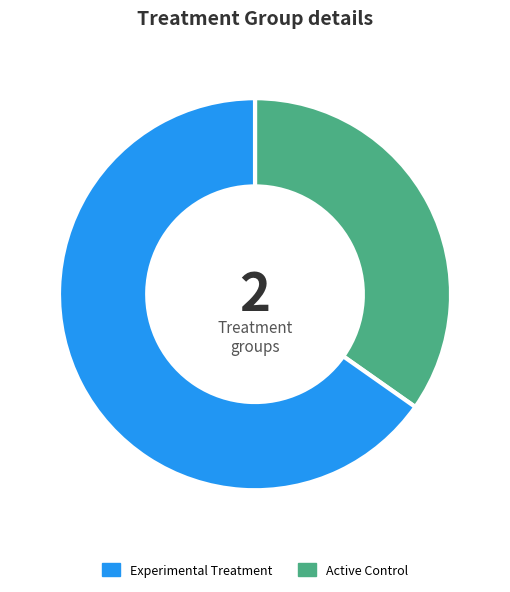

Is there a majority slice in this chart?

Yes